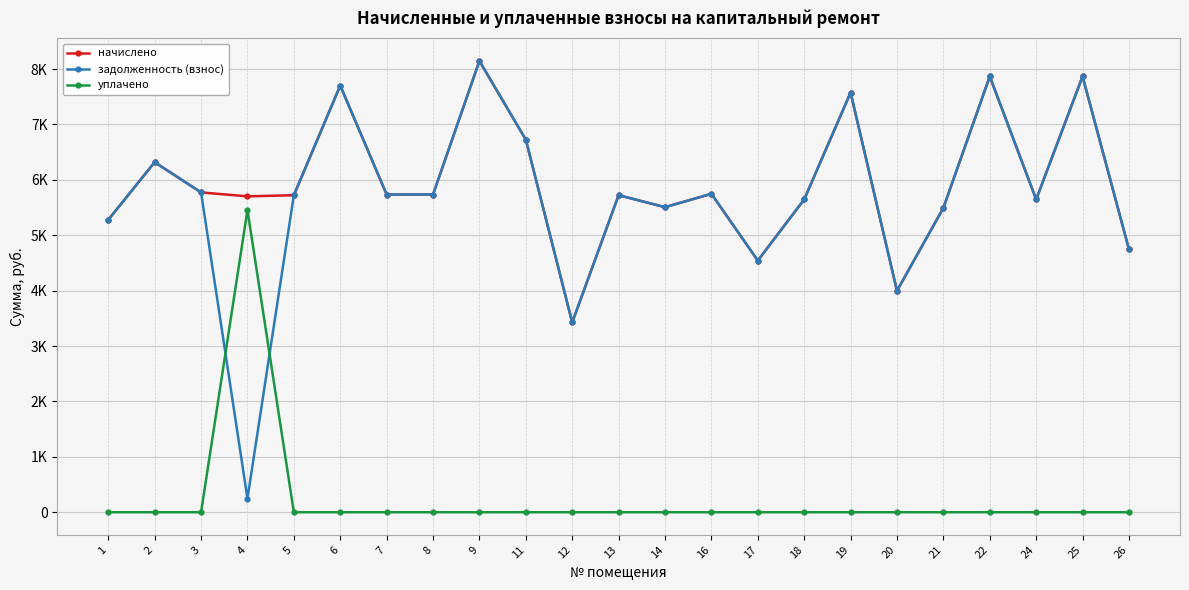

The начислено series shows 5646.6 at 24. True or false?

True